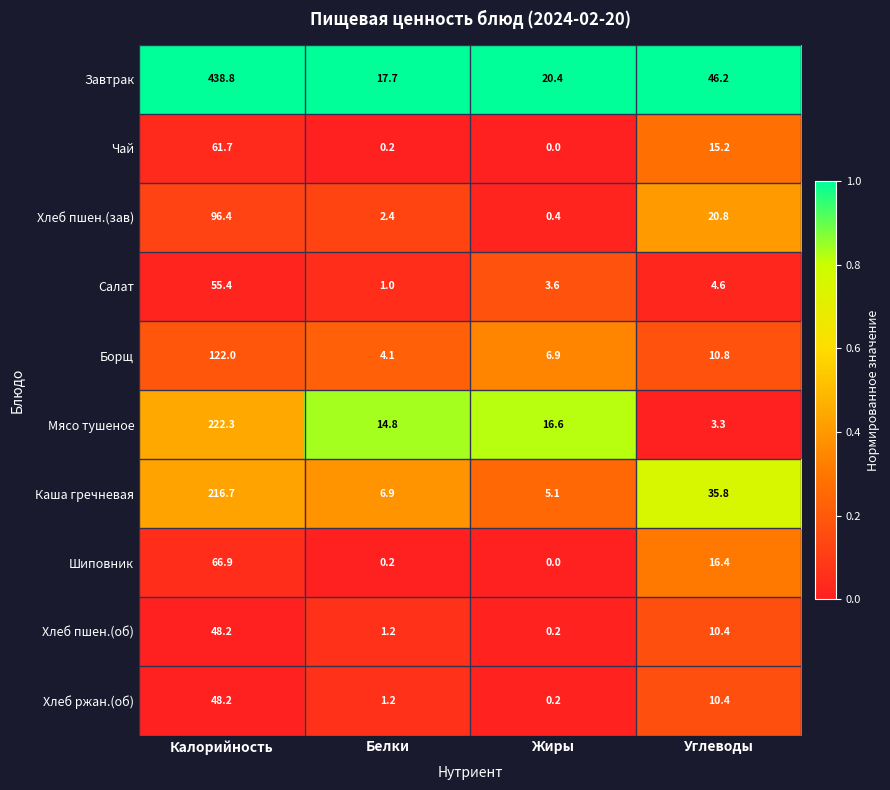

What is the difference between the maximum and second lowest values in the Чай series?

61.5